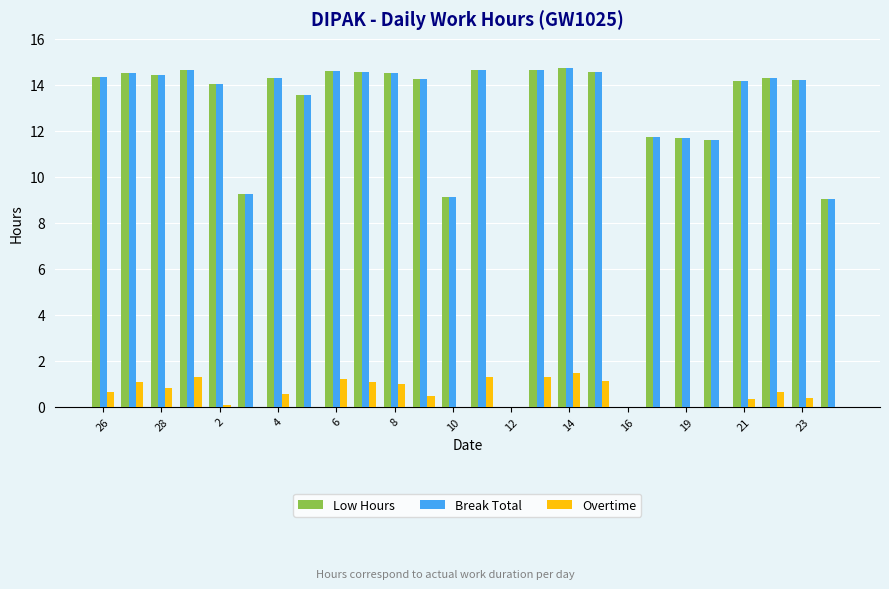

What is the greatest value displayed?

14.7